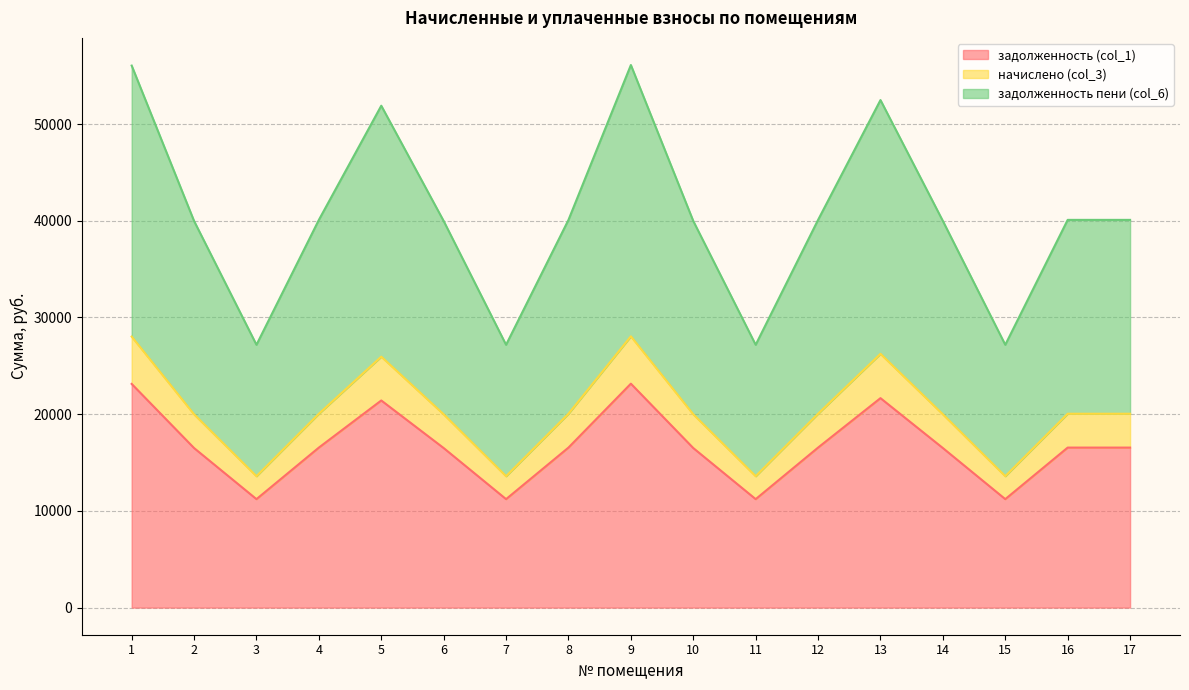

Count the number of categories in the chart.

17